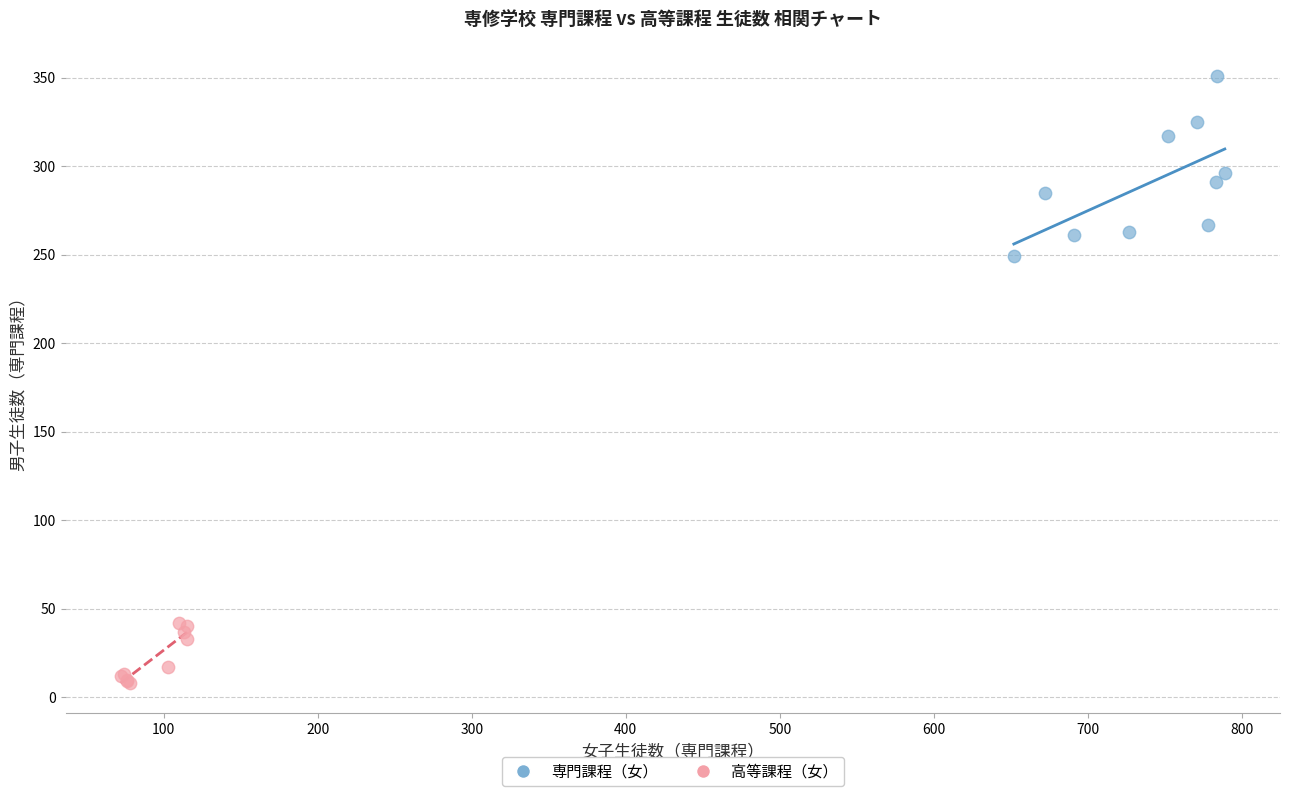

Which series contains the highest Y value?

専門課程（女）